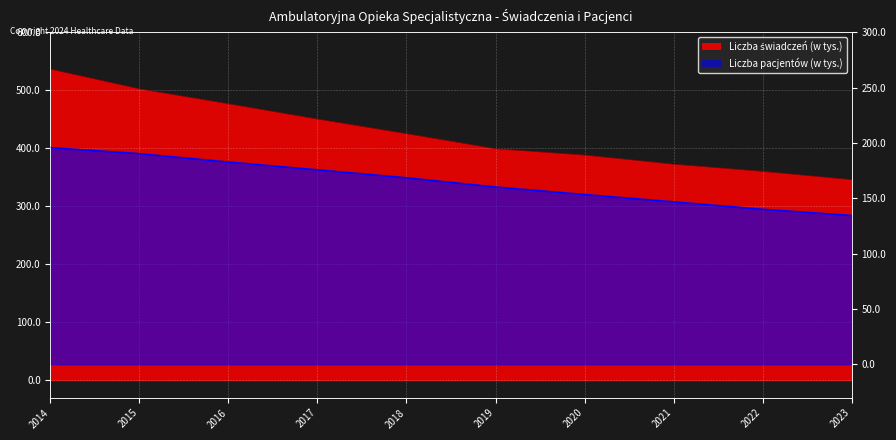

What is the difference between the Liczba świadczeń (w tys.) values at 2017 and 2016?

26.3